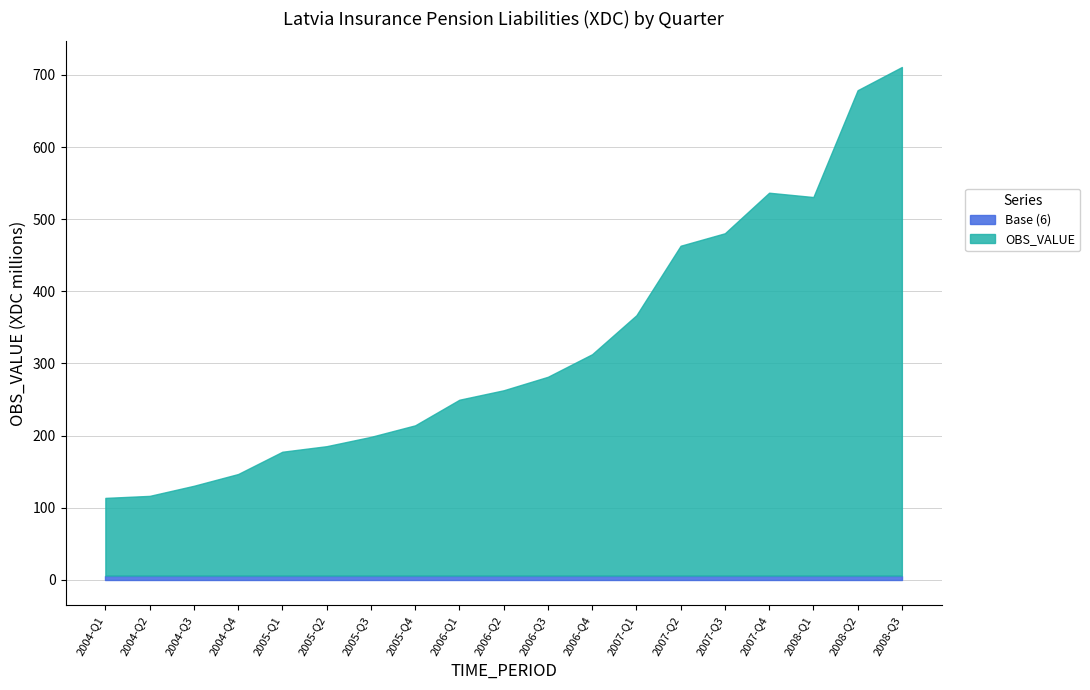

At which category is the sum across all series the highest?

2008-Q3